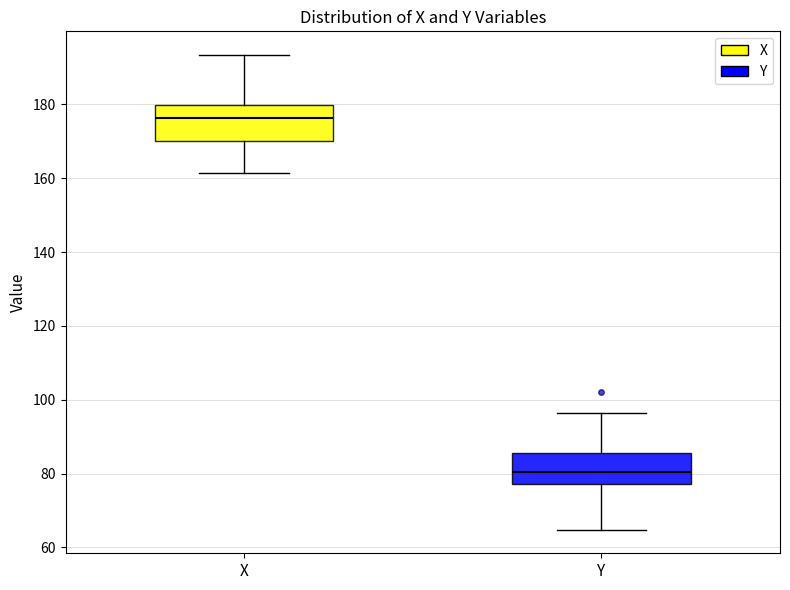

Reading left to right, read every box against the y-axis: the position of its median line, the range the box covers, and the ends of its whiskers. The values are not printed on the chart, so give them approximately, as read against the axis.

X: median 176, box 170 to 180, whiskers 162 to 194
Y: median 80, box 78 to 86, whiskers 64 to 96